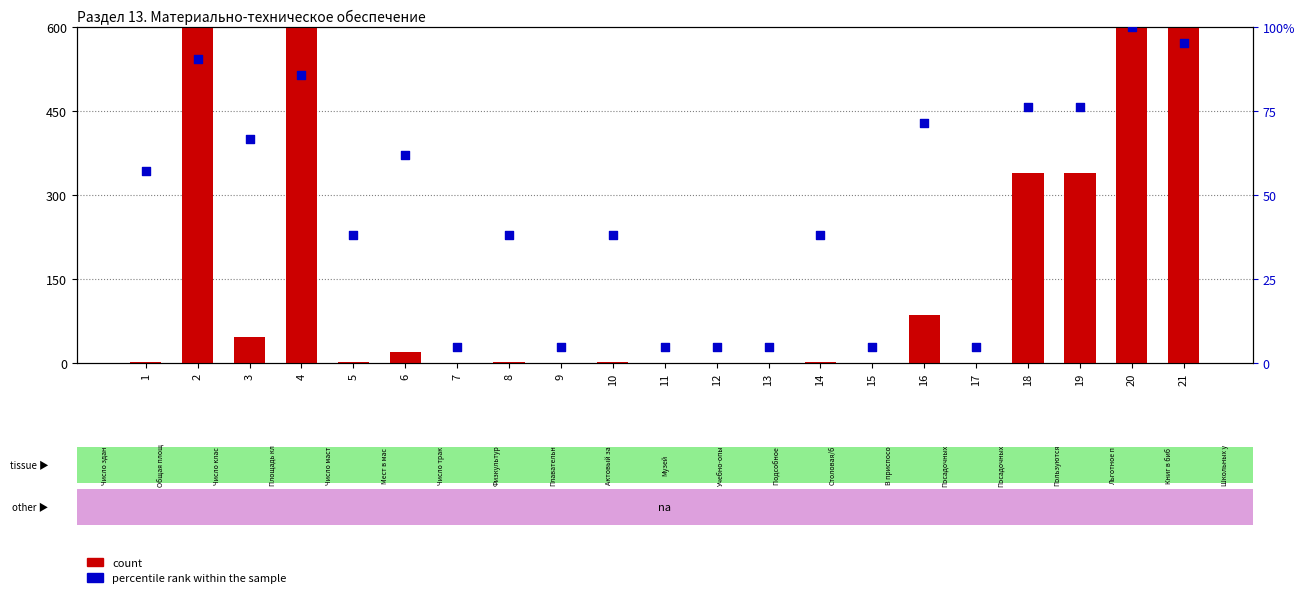

Which series has the largest total across all categories?

count